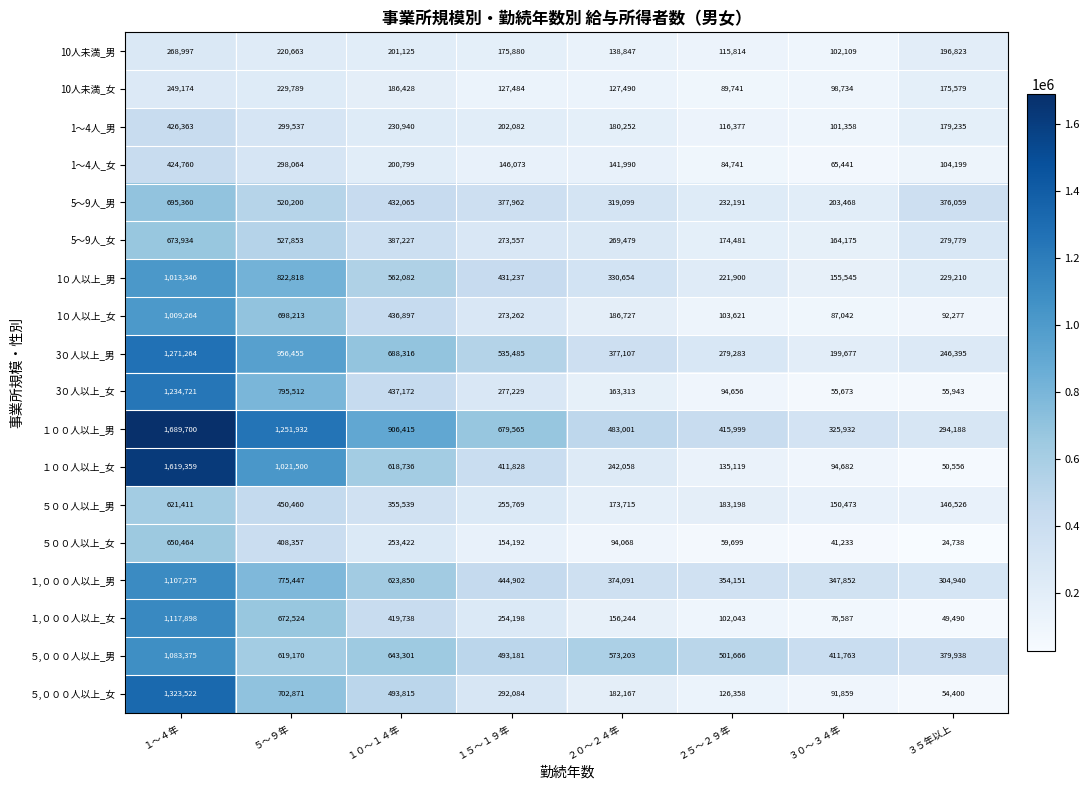

What is the spread (max minus min) of values at ５～９年?

1031269